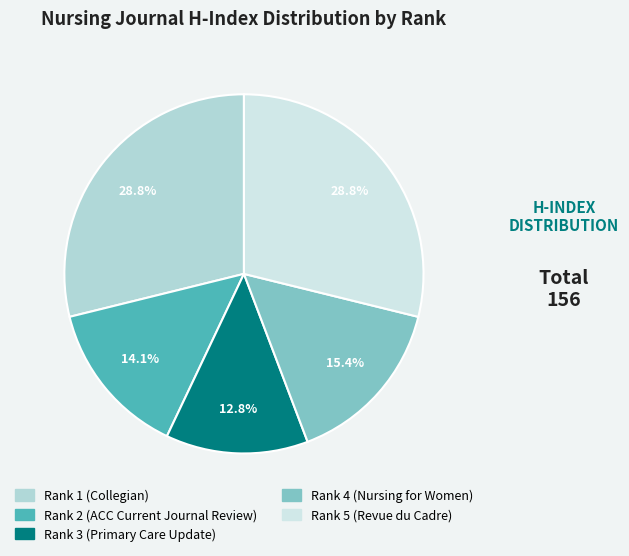

To the nearest percent, what is the combined percentage of Rank 3 (Primary Care Update) and Rank 5 (Revue du Cadre)?

42%